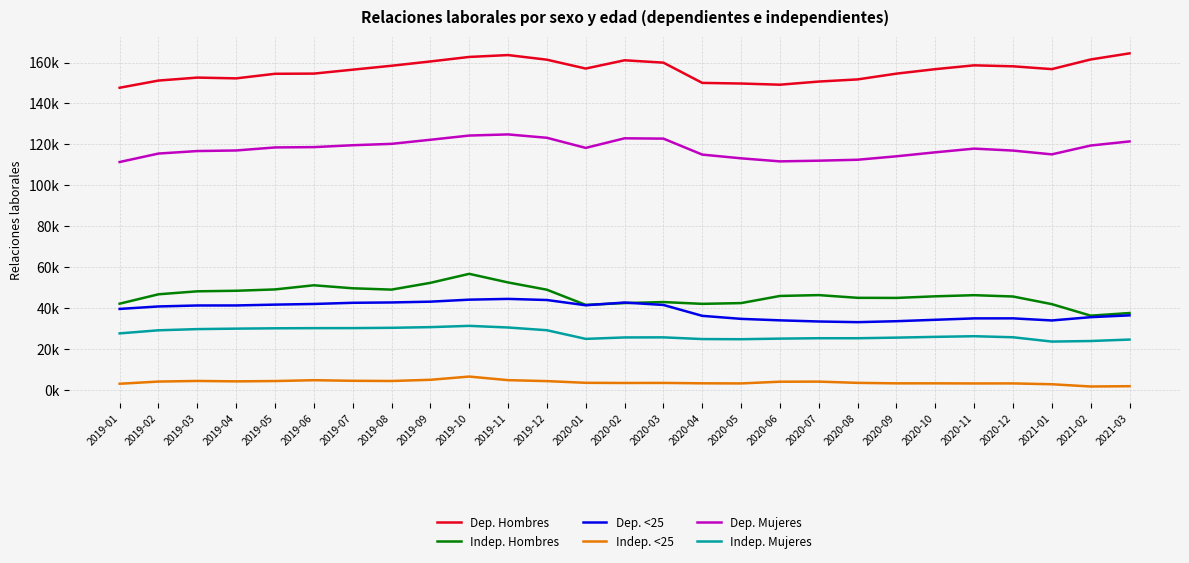

What is the value of the Indep. Mujeres point at the 12th from the left?

29308.6